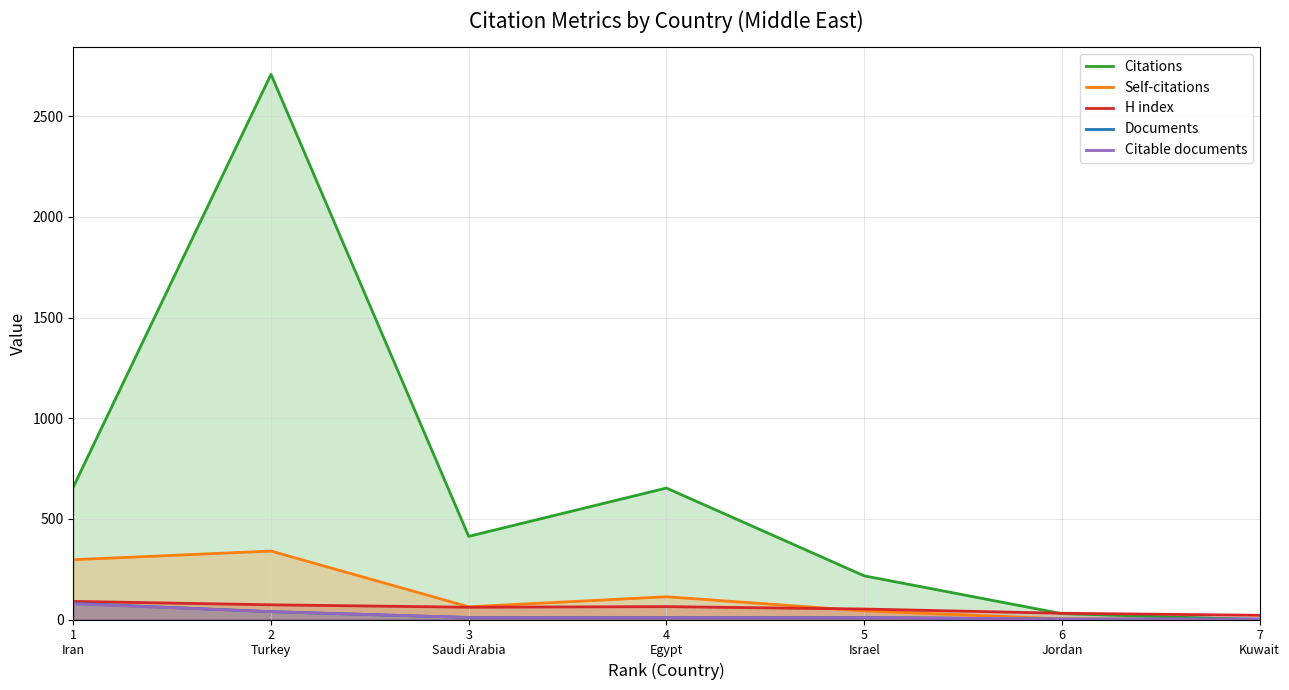

Read the Citations value at 5
Israel, to the nearest 10.

220